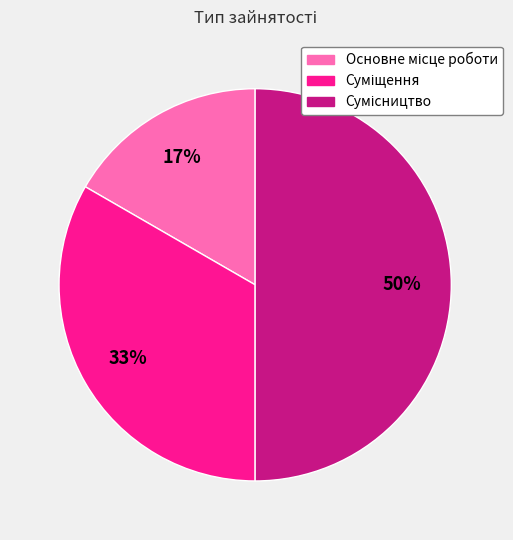

To the nearest percent, what is the difference between the largest and smallest slice percentages?

33%